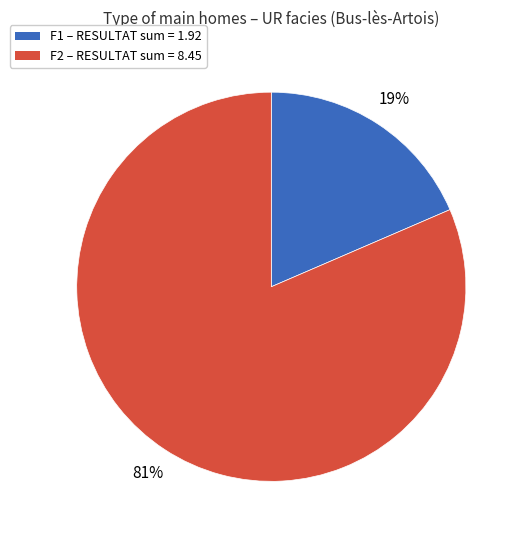

Rank the categories by value from lowest to highest.

F1, F2